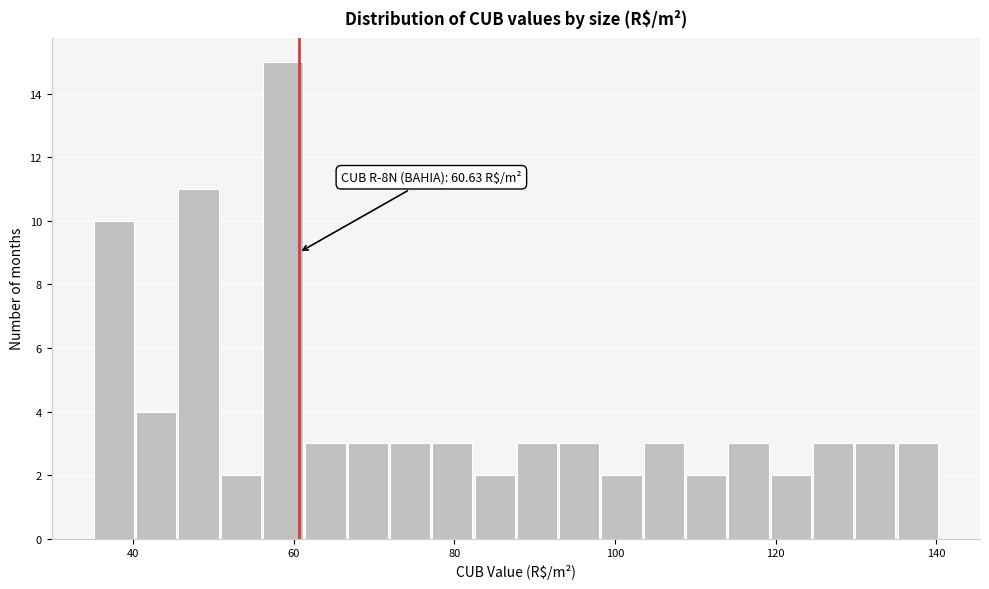

Around what value on the x-axis is the tallest bar? Give the approximate position of its centre, as read against the axis.

58